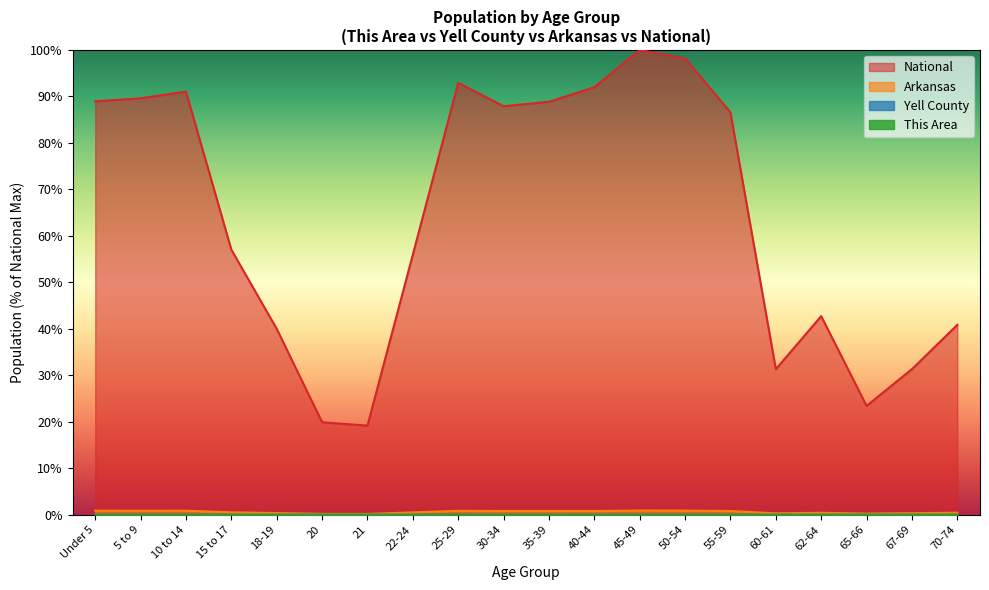

At which category does the chart reach its minimum across all series?

21